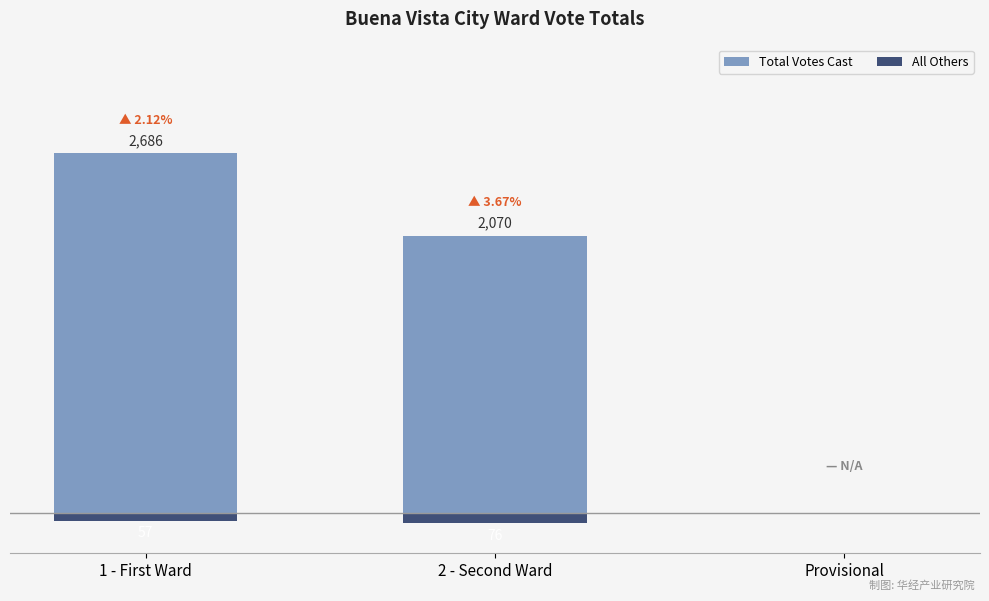

Reading left to right, list all the values displayed in this chart.

Total Votes Cast: 1 - First Ward=2686	2 - Second Ward=2070	Provisional=0
All Others: 1 - First Ward=-57	2 - Second Ward=-76	Provisional=0